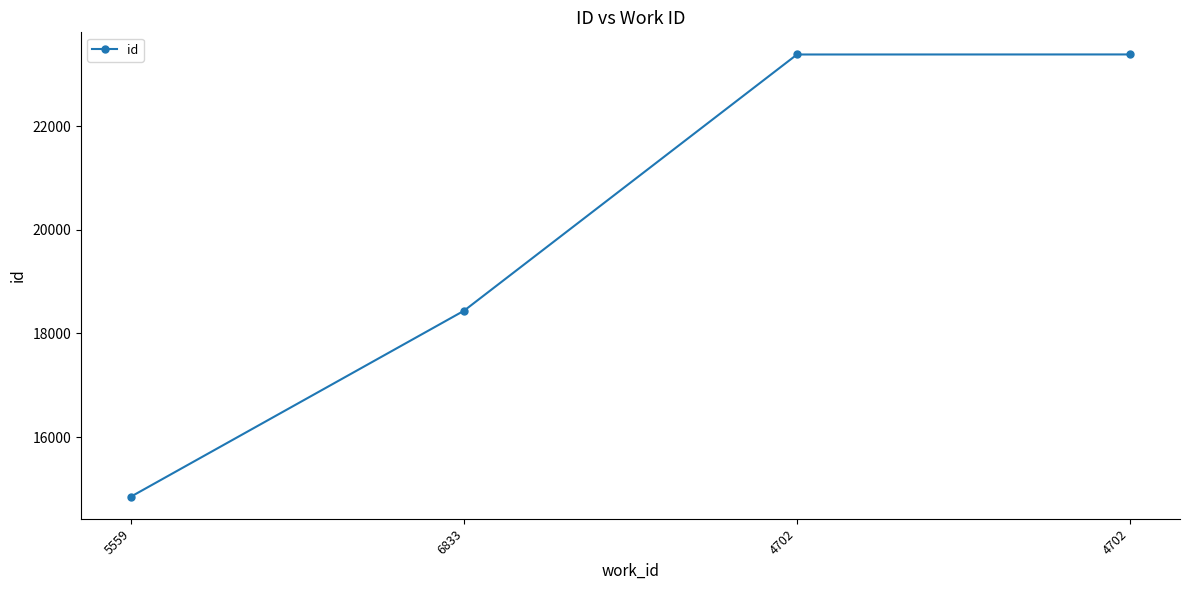

What is the difference between the maximum and minimum values?

8533